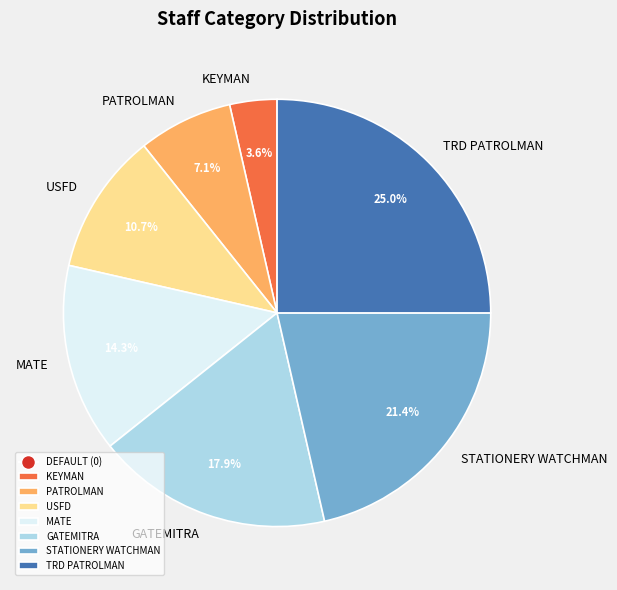

Rank the categories by value from highest to lowest.

TRD PATROLMAN, STATIONERY WATCHMAN, GATEMITRA, MATE, USFD, PATROLMAN, KEYMAN